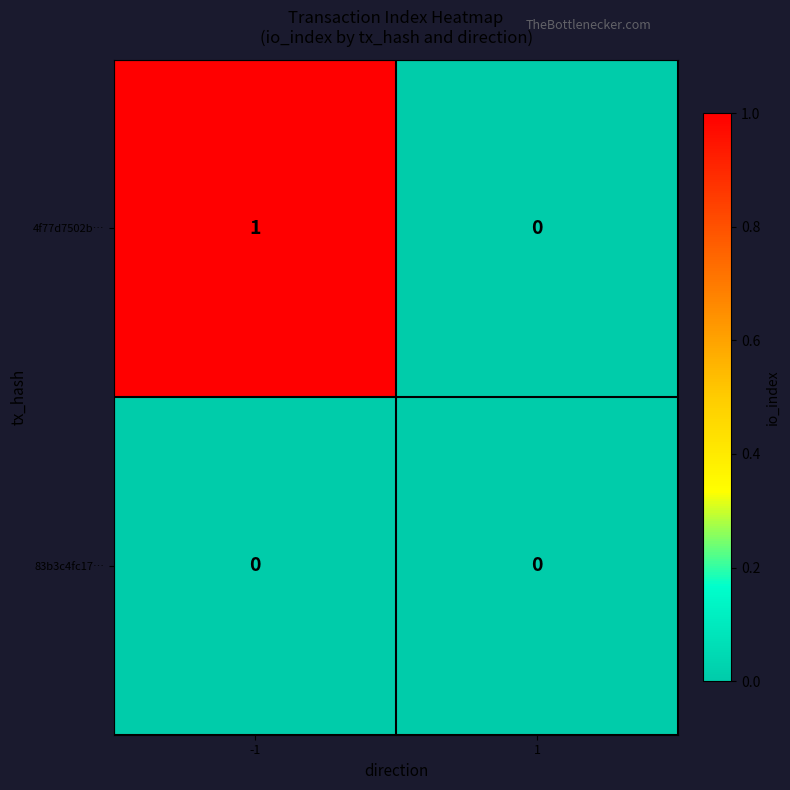

Count the number of data series in this chart.

2